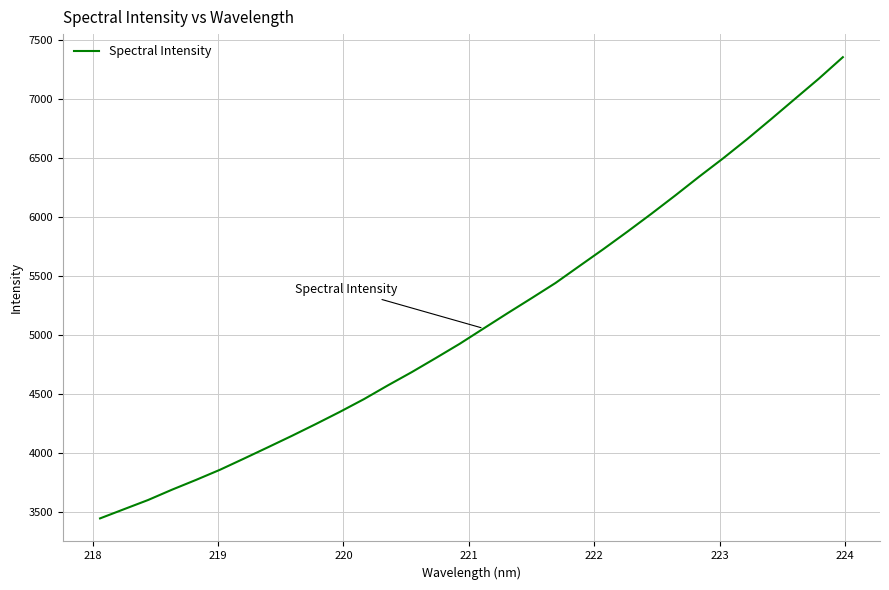

What is the maximum value shown in the chart?

7353.5